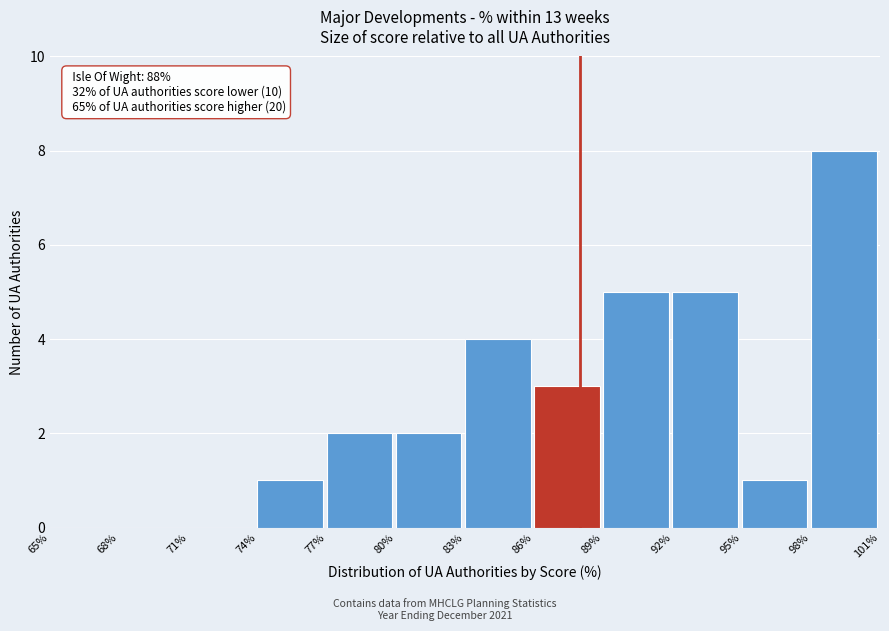

Which range on the x-axis has the tallest bar?

98% to 101%